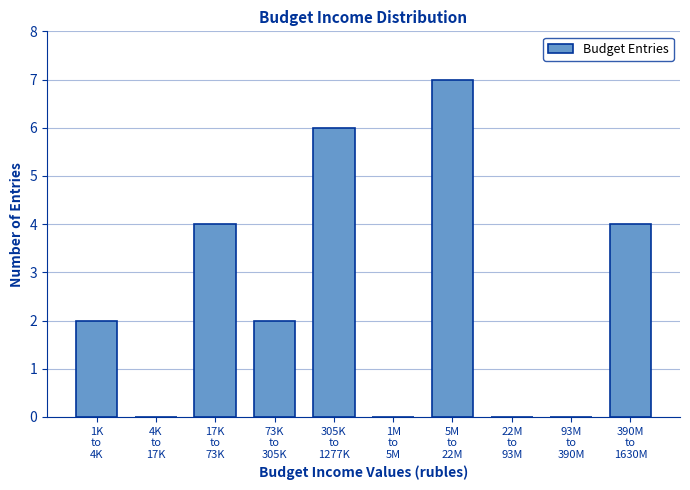

What is the greatest value displayed?

7